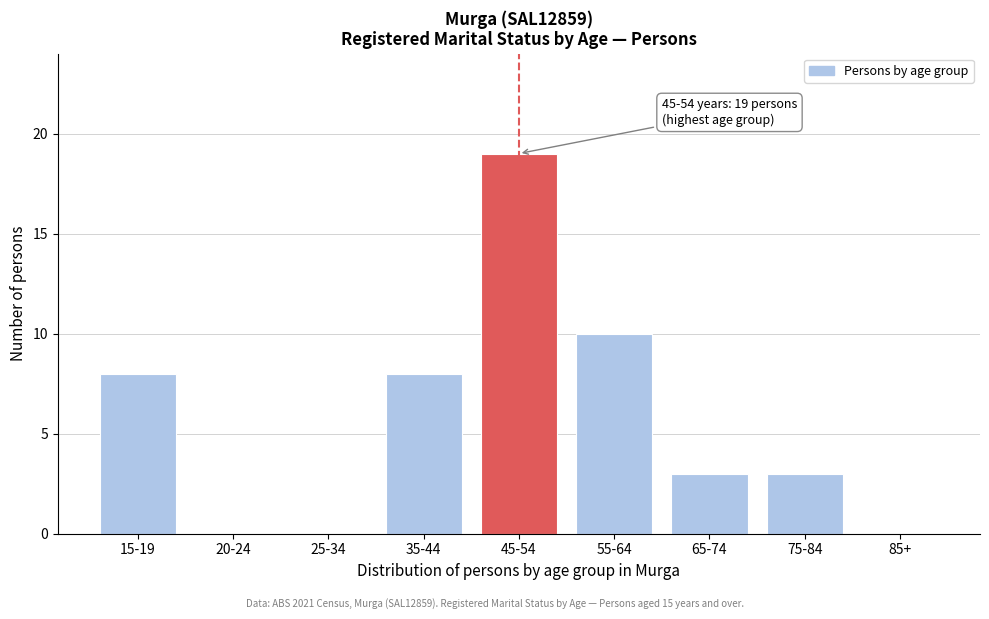

Reading left to right, extract all data points from this chart.

15-19=8	20-24=0	25-34=0	35-44=8	45-54=19	55-64=10	65-74=3	75-84=3	85+=0